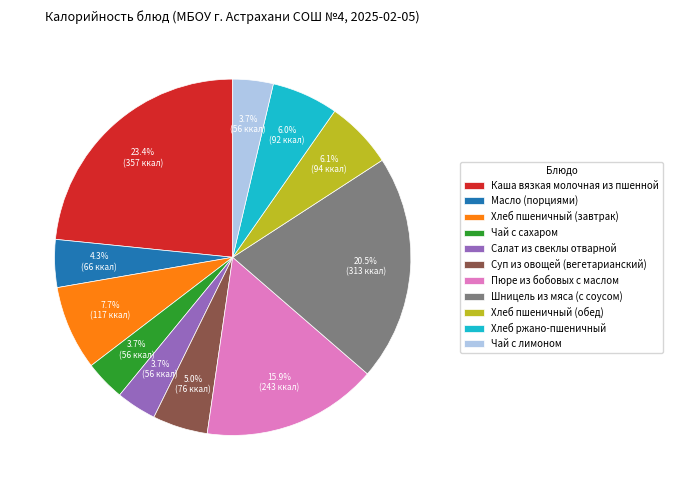

Which category has the biggest portion of the pie?

Каша вязкая молочная из пшенной